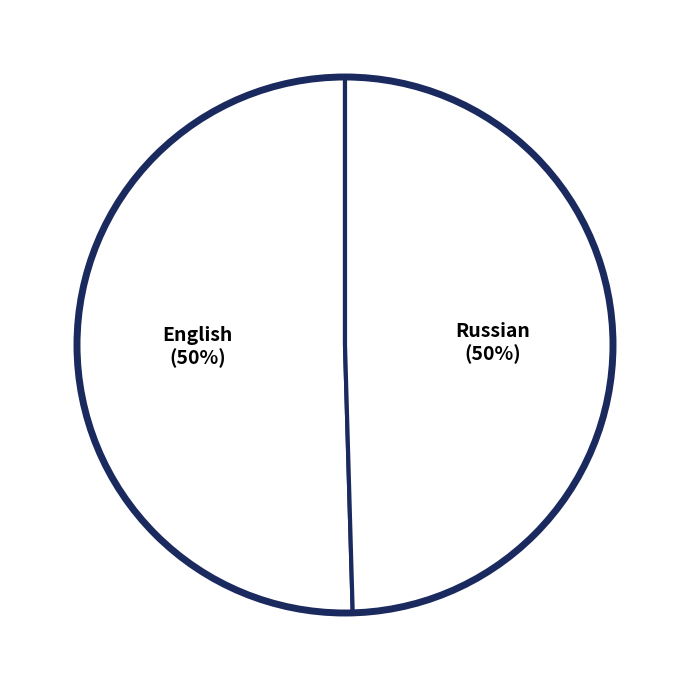

How many segments does this pie chart have?

2